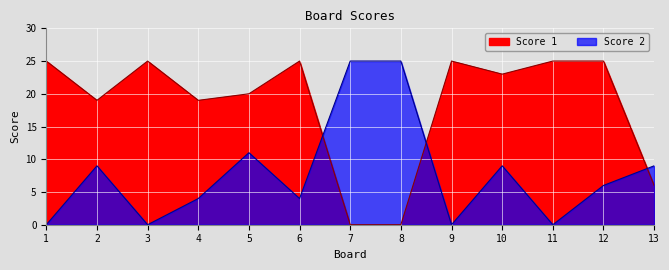

What are all the series names shown in the legend?

Score 1, Score 2